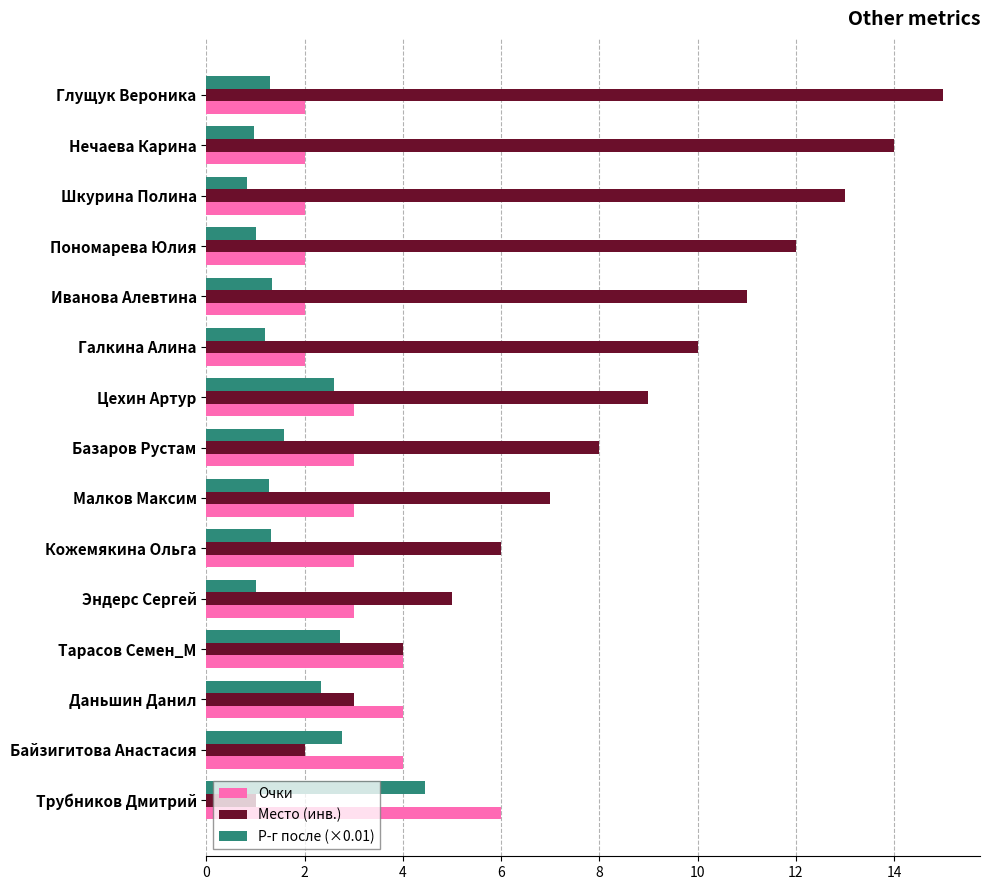

Which series has the widest spread of values?

Место (инв.)